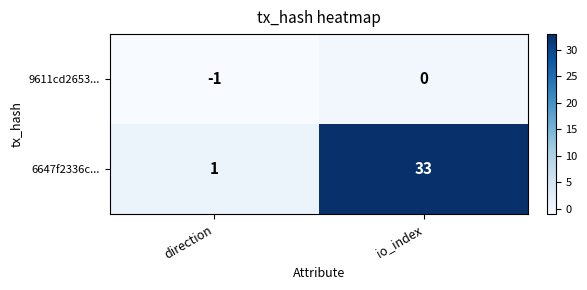

What is the maximum value shown in the chart?

33